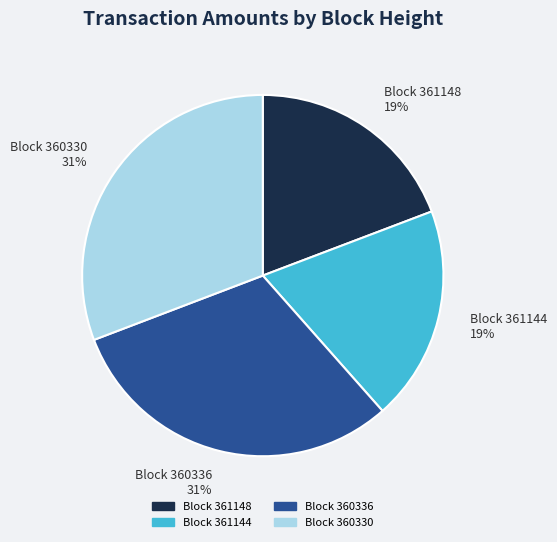

Approximately how many times larger is the value at Block 360330 31% compared to Block 360336 31%?

1.0